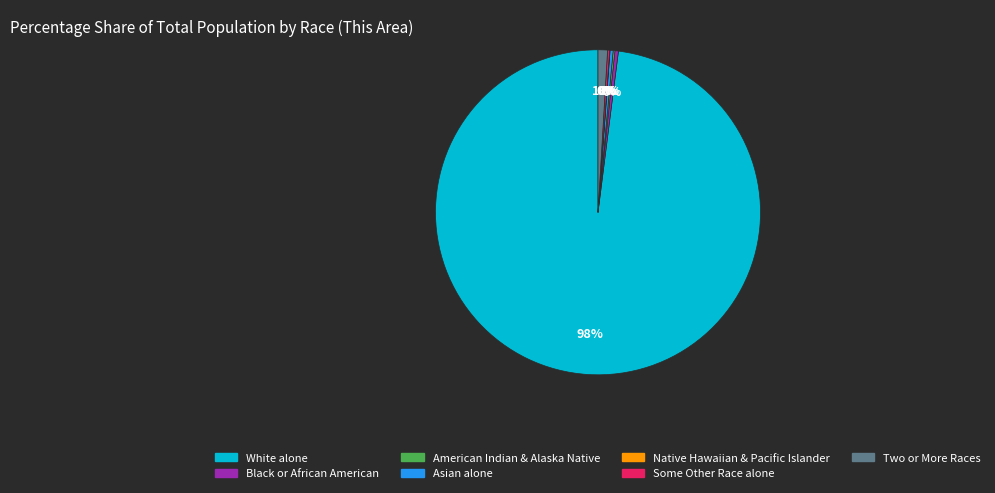

Does any single category account for the majority?

Yes